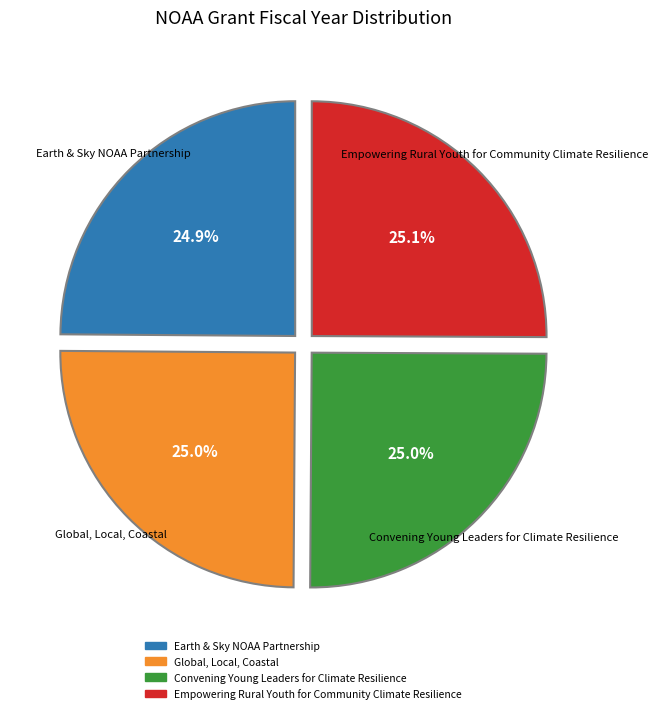

Is there a majority slice in this chart?

No